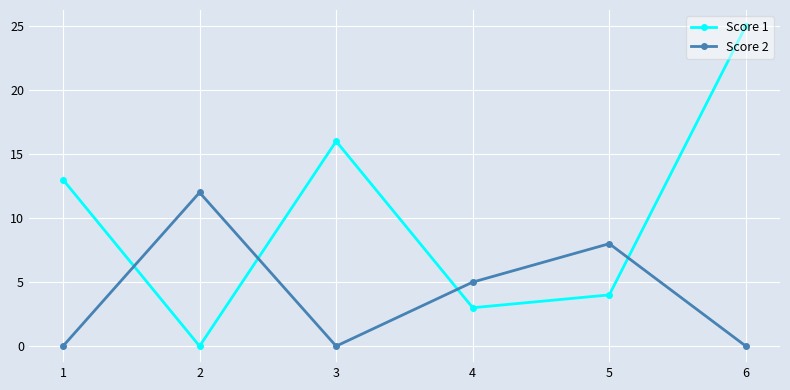

What is the difference between the highest and lowest values at 4?

2